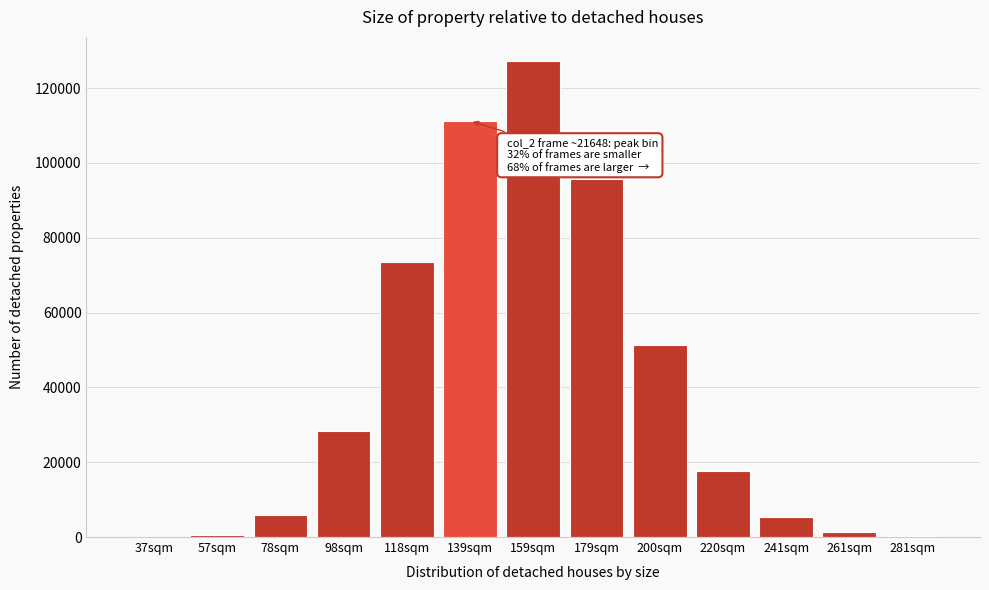

What is the change in value from 118sqm to 220sqm?

-55833